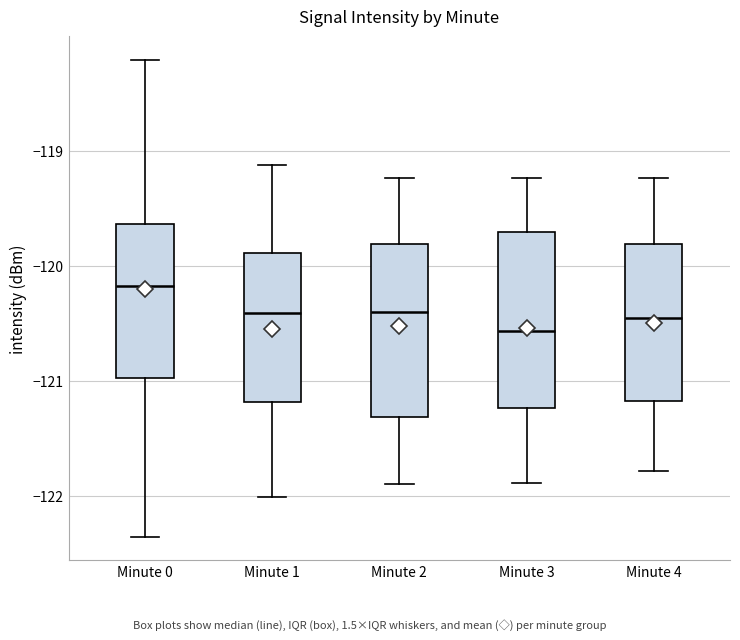

Which box has the lowest median line?

Minute 3